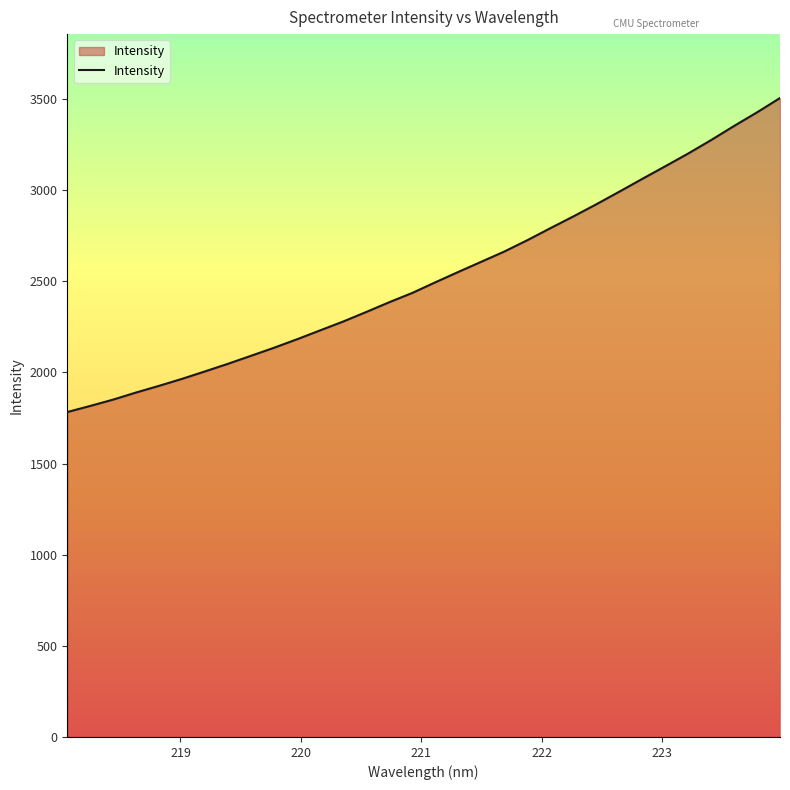

What is the smallest value displayed?

1782.2